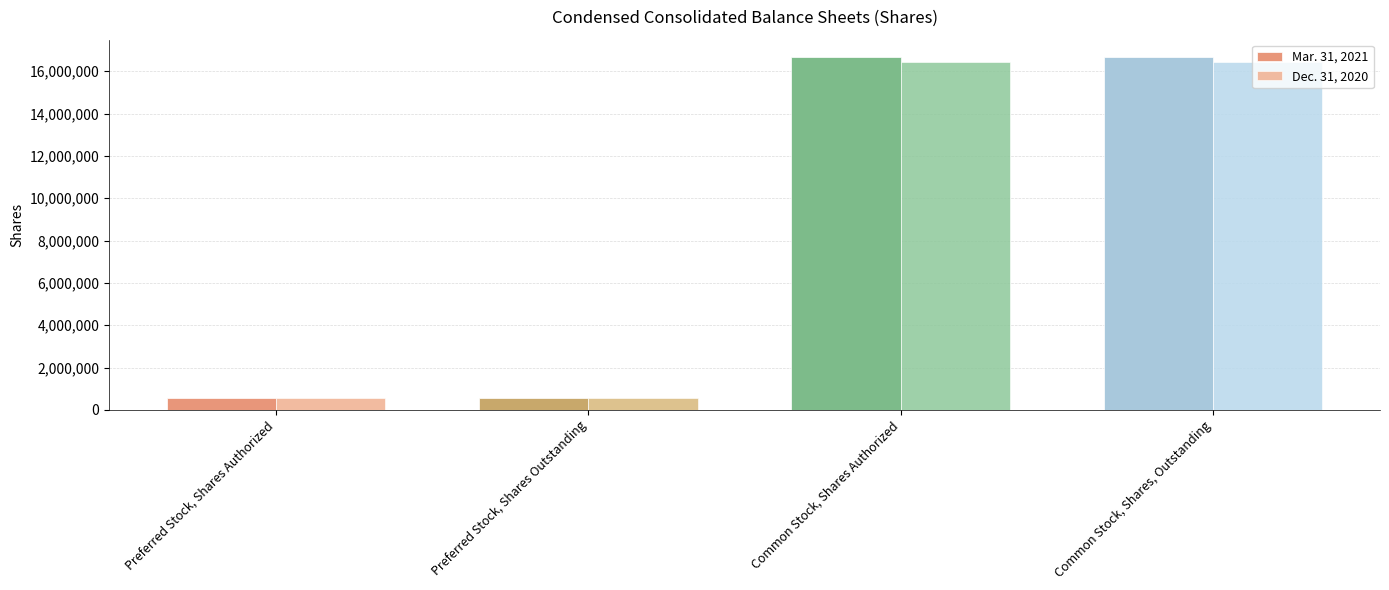

What is the sum of all Mar. 31, 2021 values?

34456756